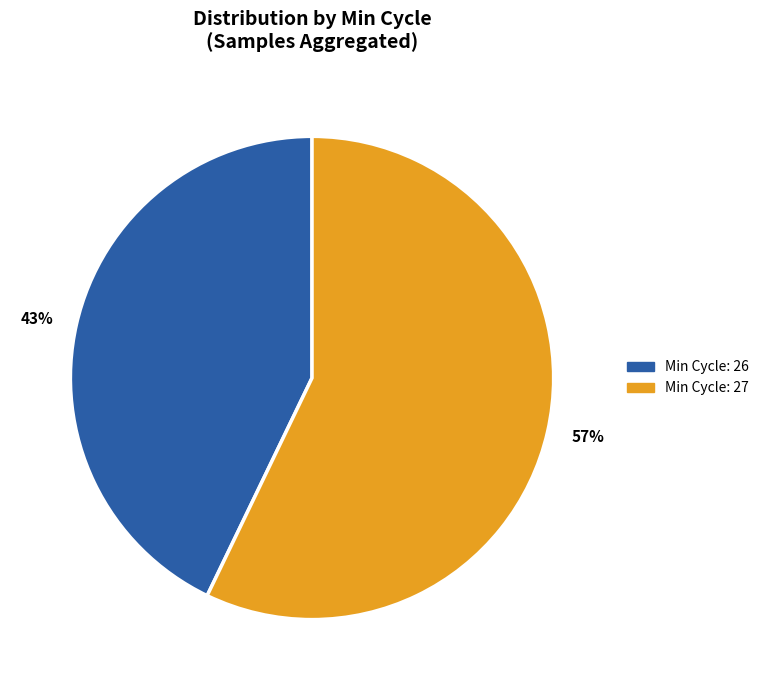

How many segments does this pie chart have?

2